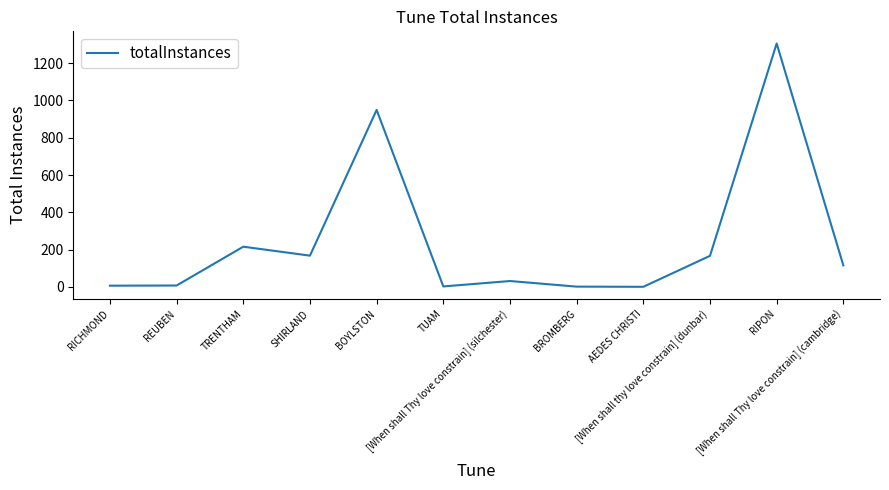

Approximately how many times larger is the value at RIPON compared to SHIRLAND?

7.8